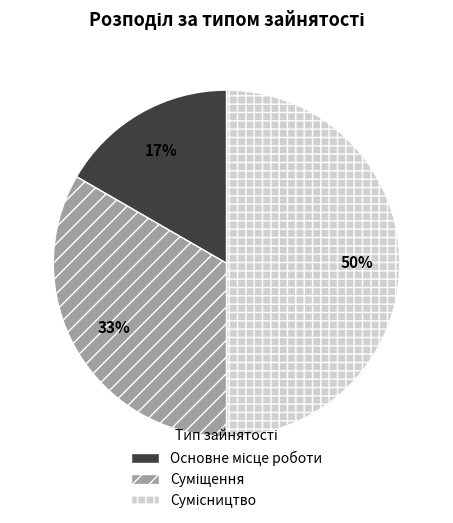

To the nearest percent, what is the difference between the largest and smallest slice percentages?

33%